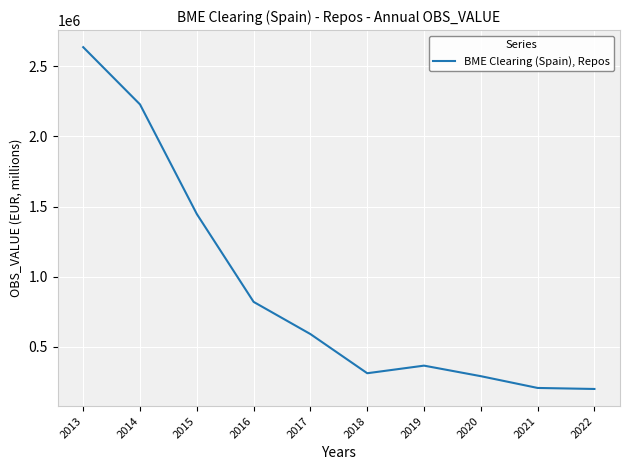

How many lines are shown in the chart?

1